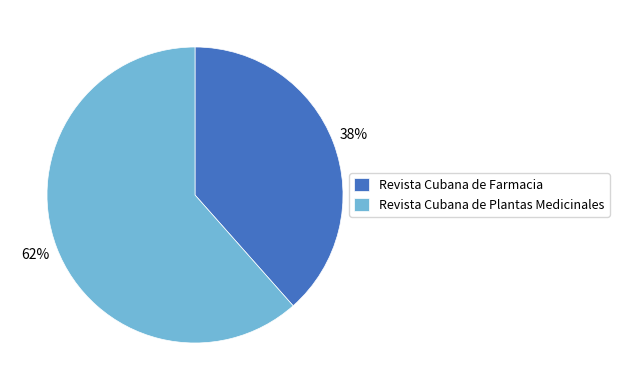

To the nearest percent, what is the average slice percentage?

50%